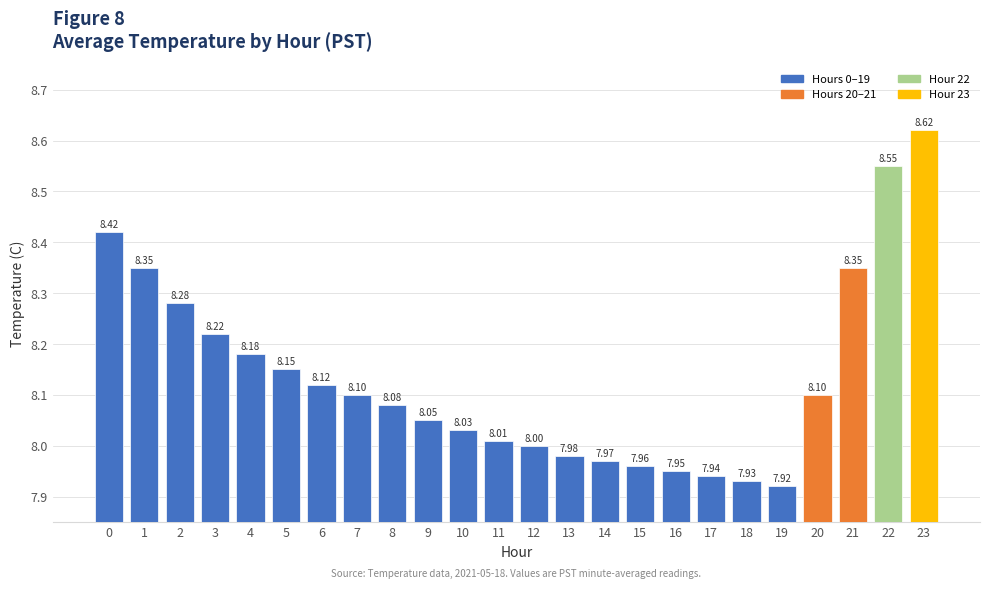

At which label is the value closest to 8?

12